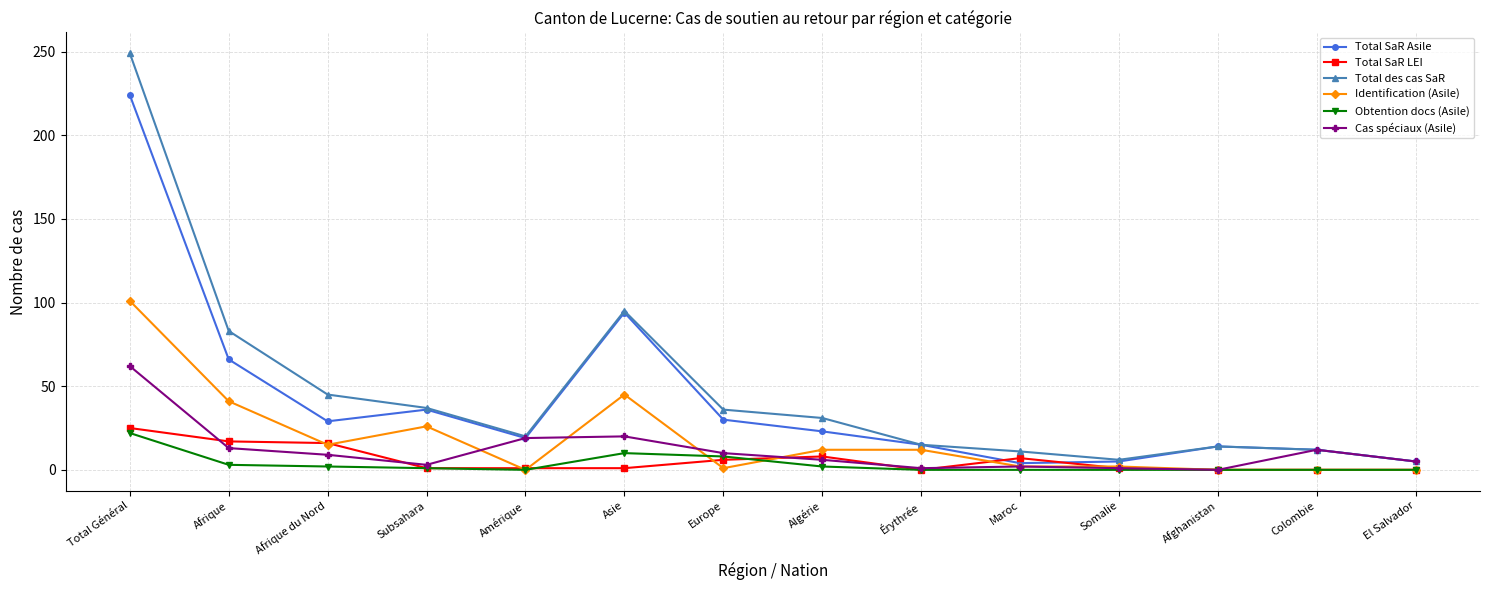

Where is the first local minimum for Identification (Asile)?

Afrique du Nord